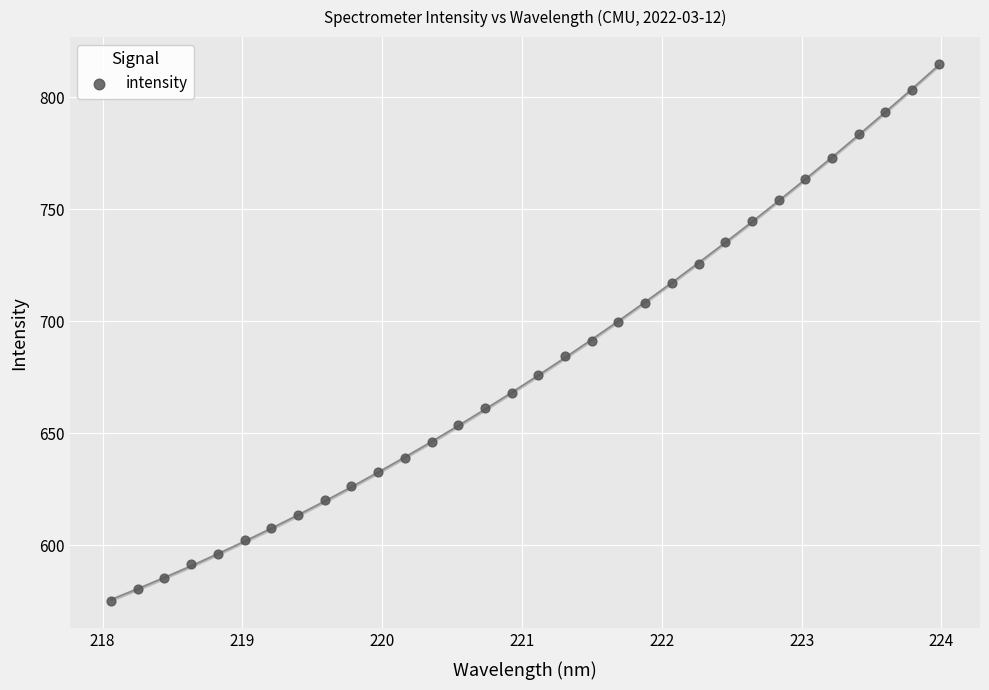

What is the range of X values (max minus min)?

5.9